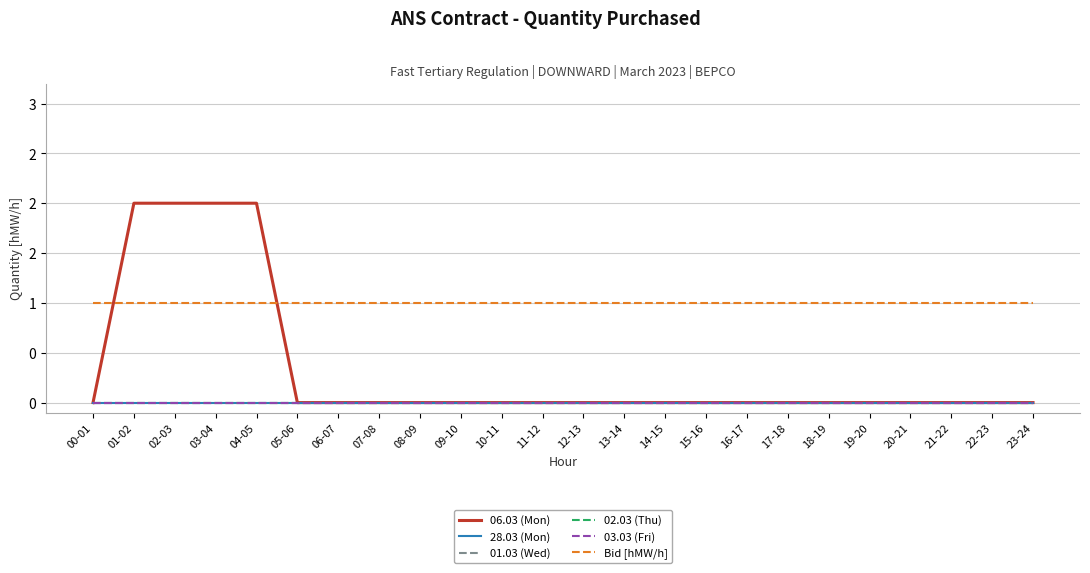

Does the chart display data point markers on the line(s)?

No